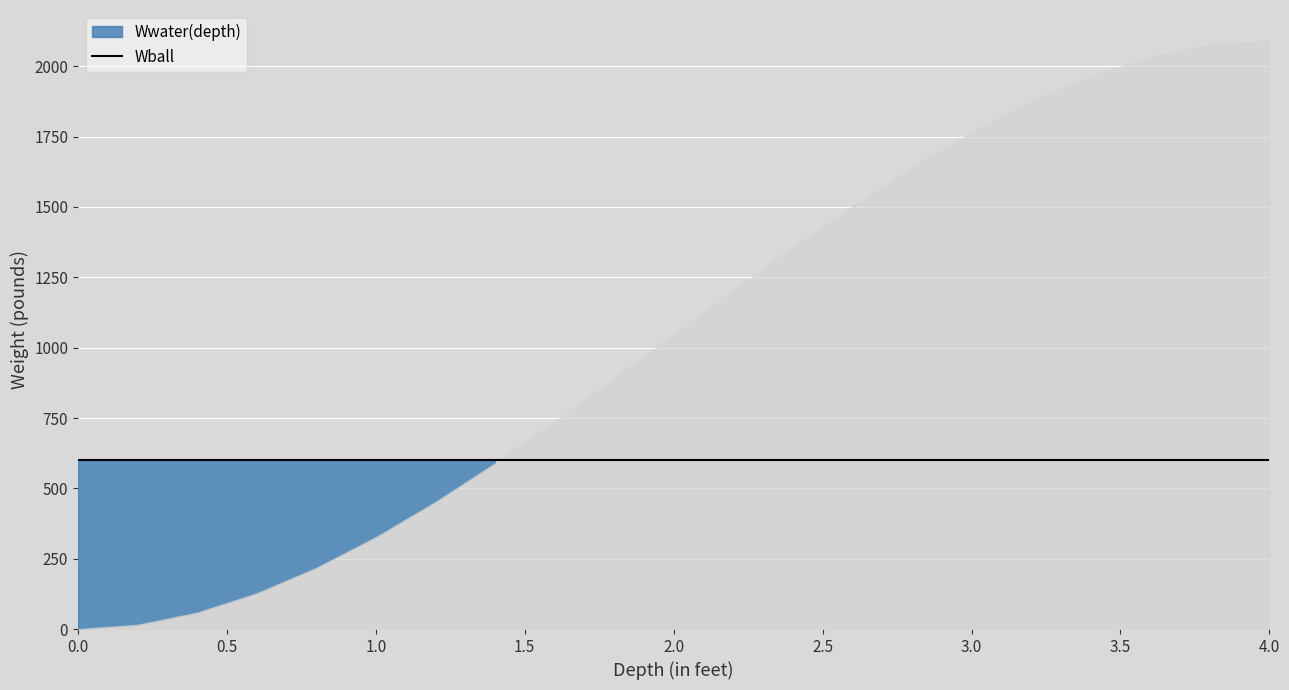

True or false: Wwater(depth) and Wball intersect in this chart.

True